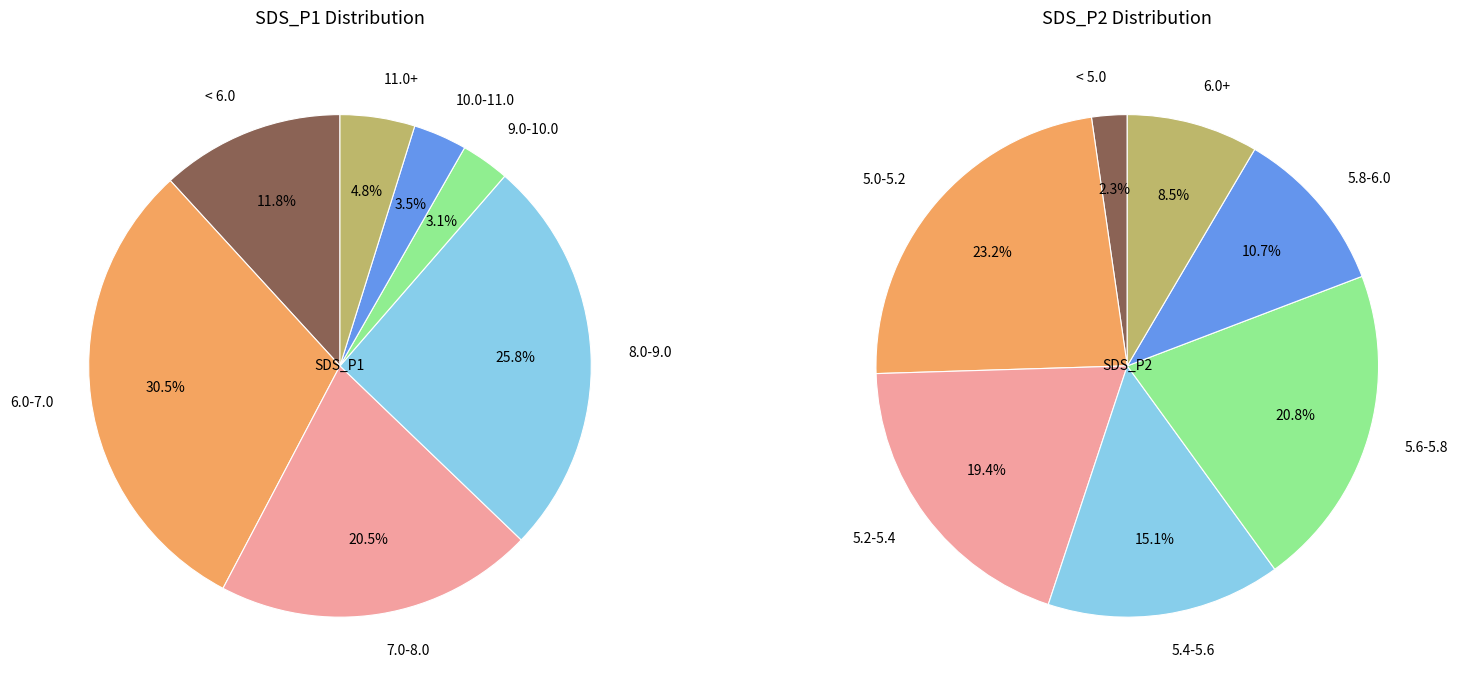

Is it true that 25 is 2% of the pie?

True